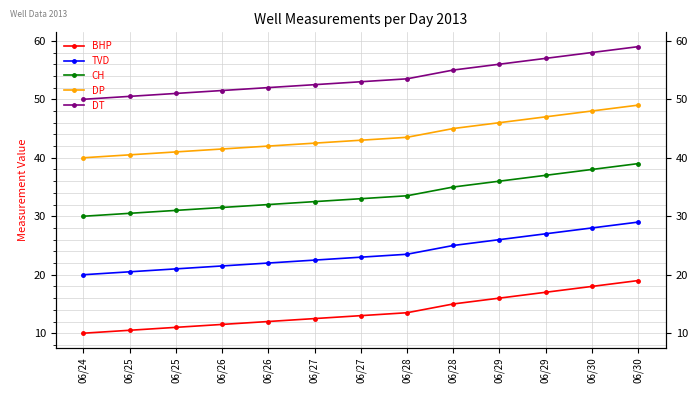

List the labels in order of DT value, largest first.

06/30, 06/30, 06/29, 06/29, 06/28, 06/28, 06/27, 06/27, 06/26, 06/26, 06/25, 06/25, 06/24